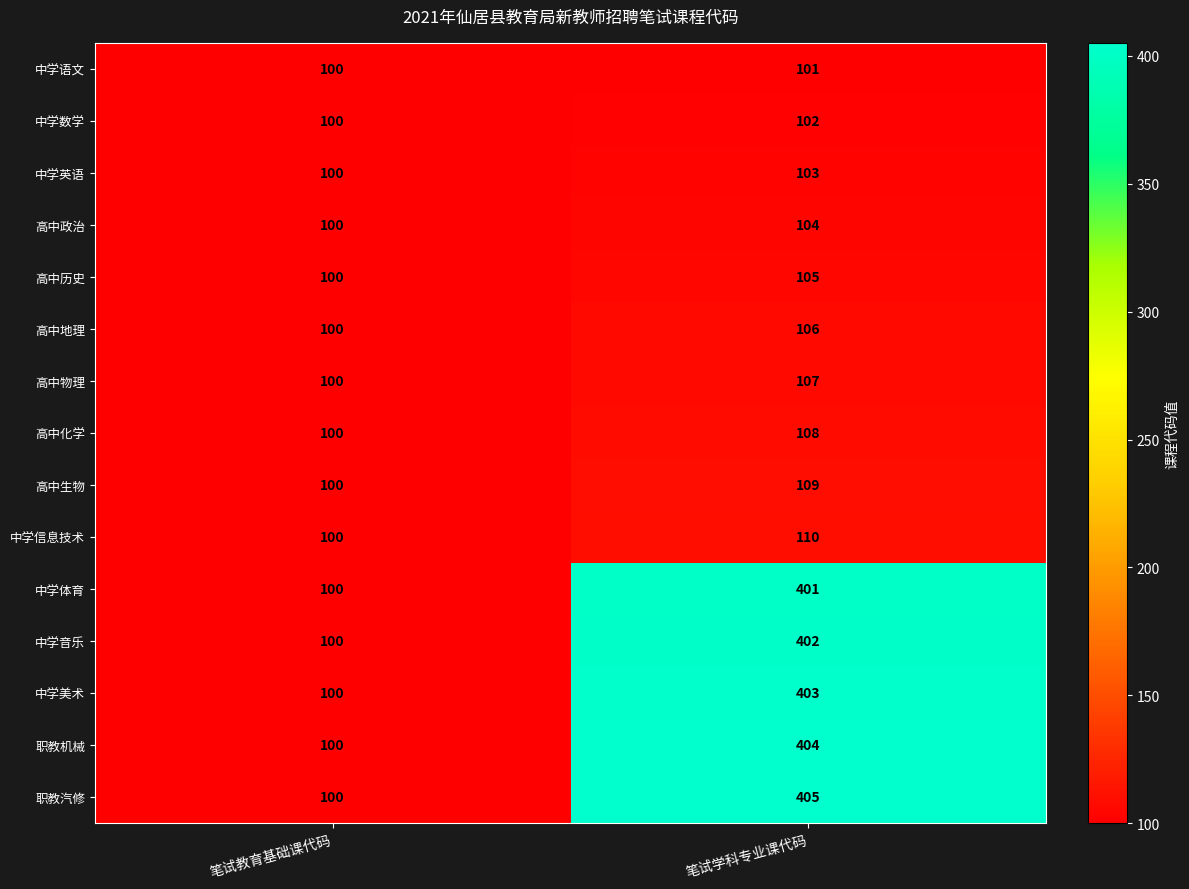

Which series has the largest total across all categories?

职教汽修